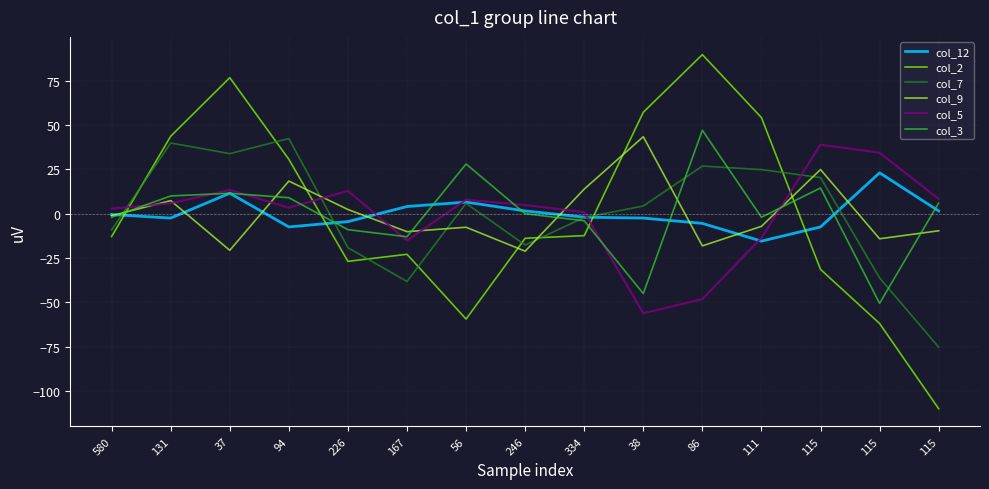

How many interior local peaks does the col_9 series have?

5